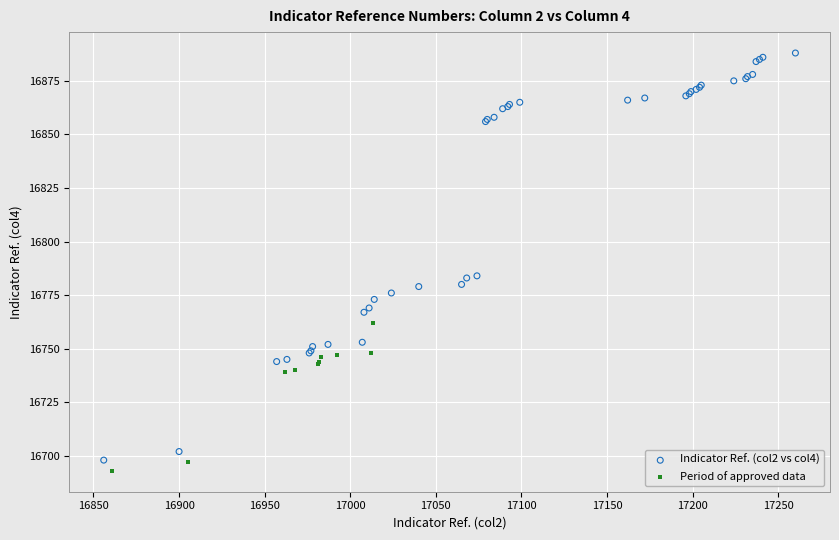

Which series has the widest spread of Y values?

Indicator Ref. (col2 vs col4)